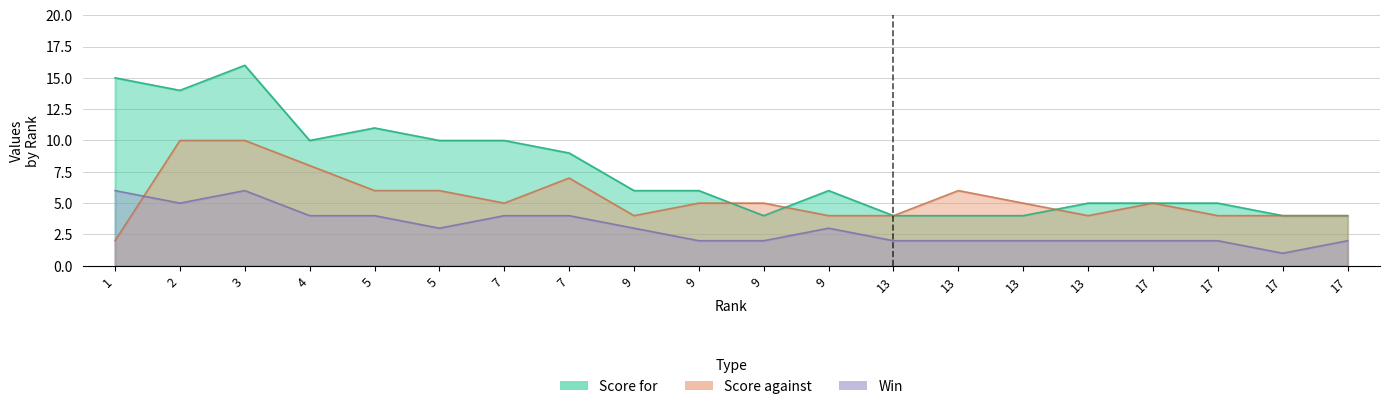

How many interior local peaks does the Score against series have?

3